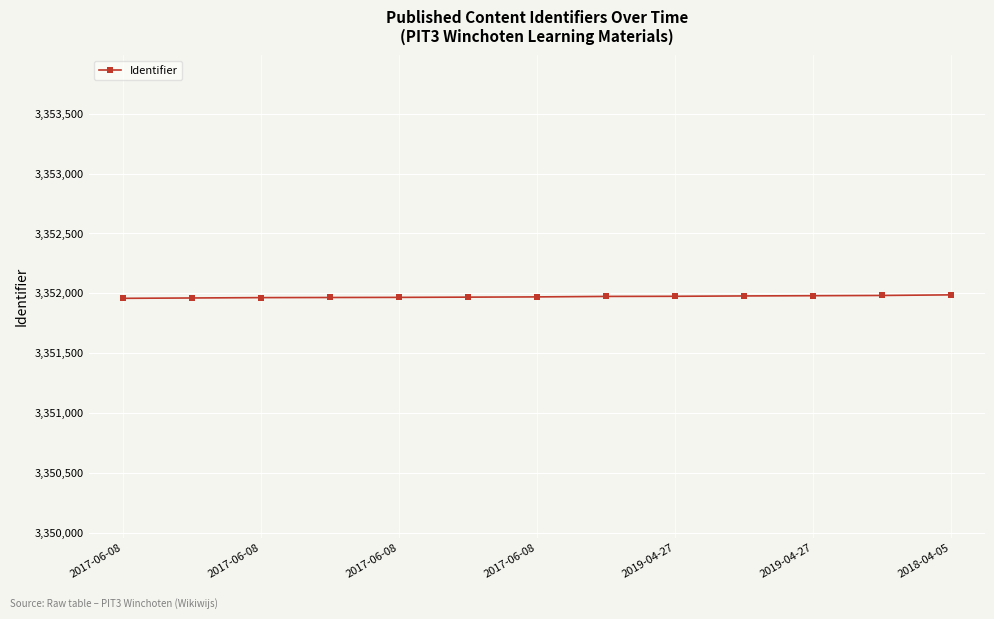

Count the number of data series in this chart.

1